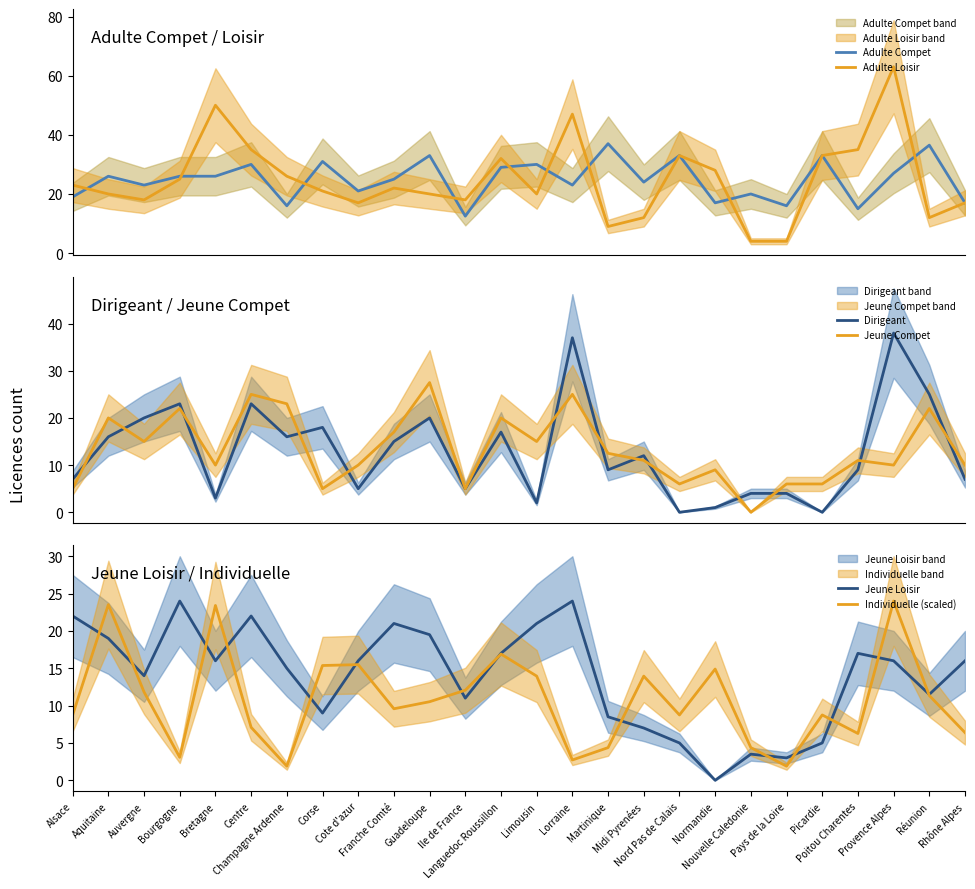

Which category has the highest value across all series?

Provence Alpes